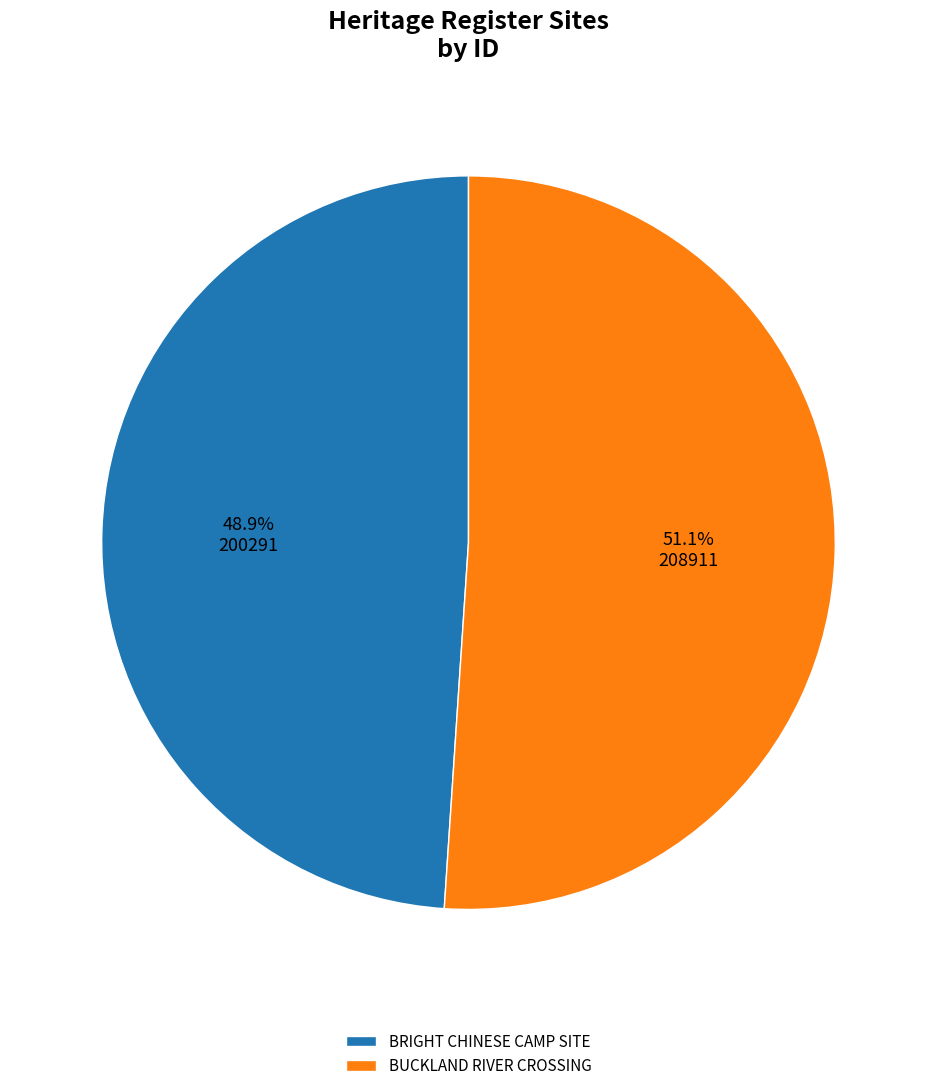

To the nearest percent, what is the combined percentage of BRIGHT CHINESE CAMP SITE and BUCKLAND RIVER CROSSING?

100%